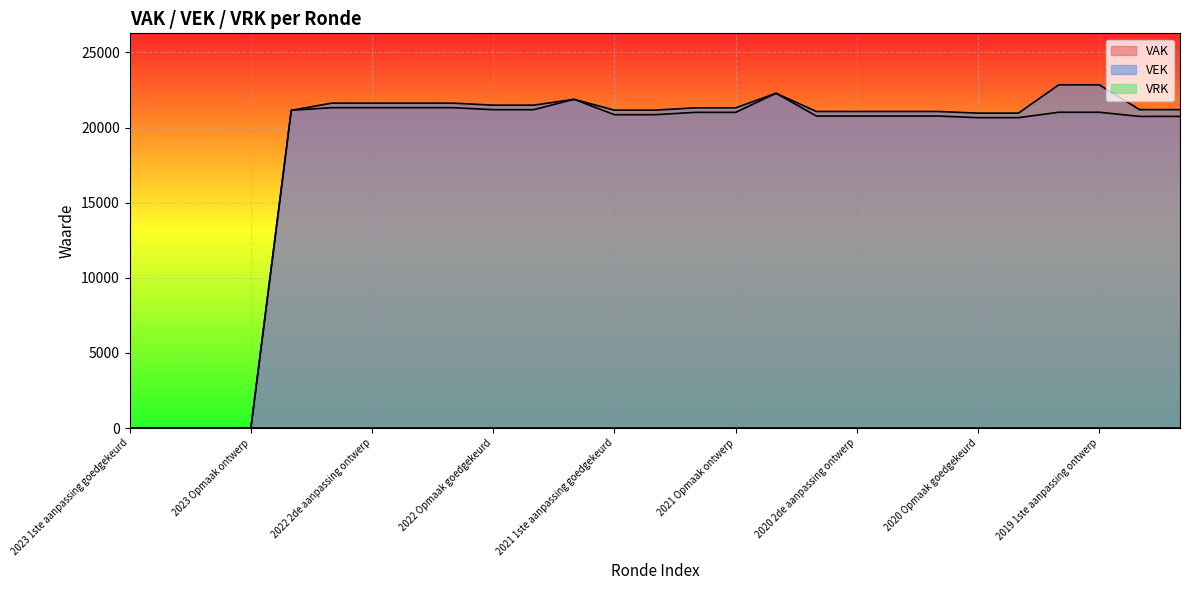

Reading left to right, list all the values displayed in this chart.

VAK: 0	0	0	0	21147	21321	21321	21321	21321	21187	21187	21877	20854	20854	21009	21009	22279	20766	20766	20766	20766	20657	20657	21016	21016	20740	20740
VEK: 0	0	0	0	21147	21622	21622	21622	21622	21488	21488	21877	21155	21155	21310	21310	22279	21067	21067	21067	21067	20958	20958	22842	22842	21190	21190